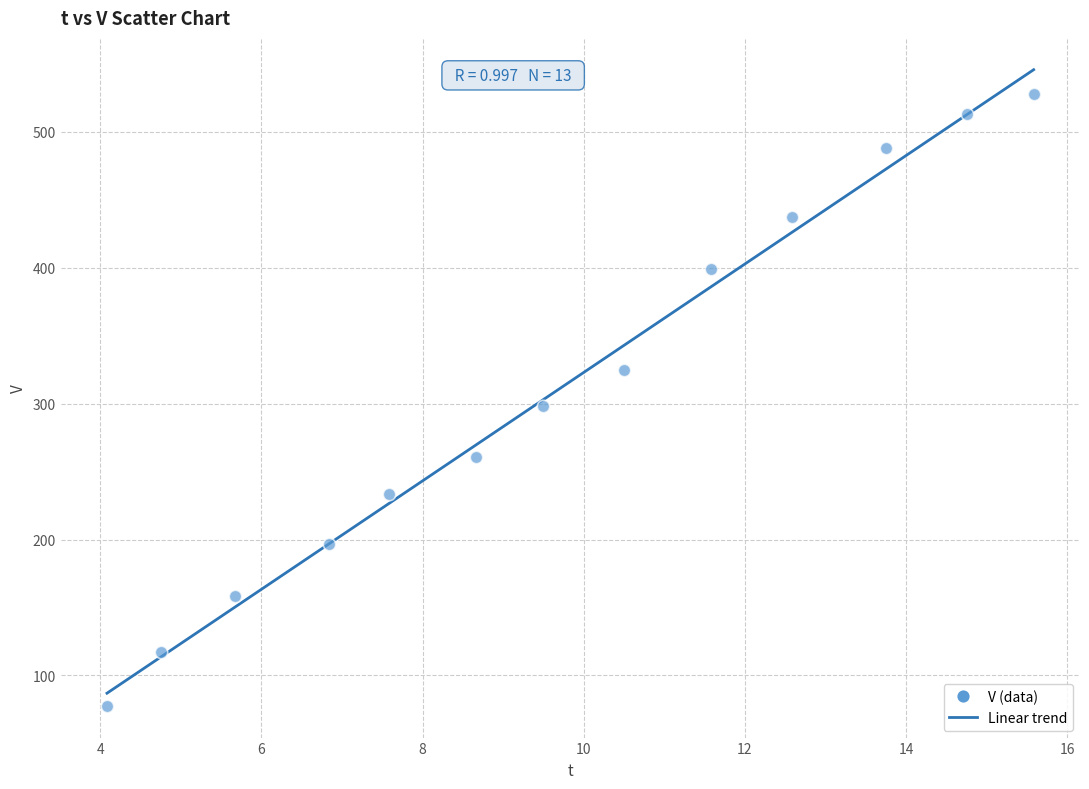

What is the range of Y values (max minus min)?

449.9